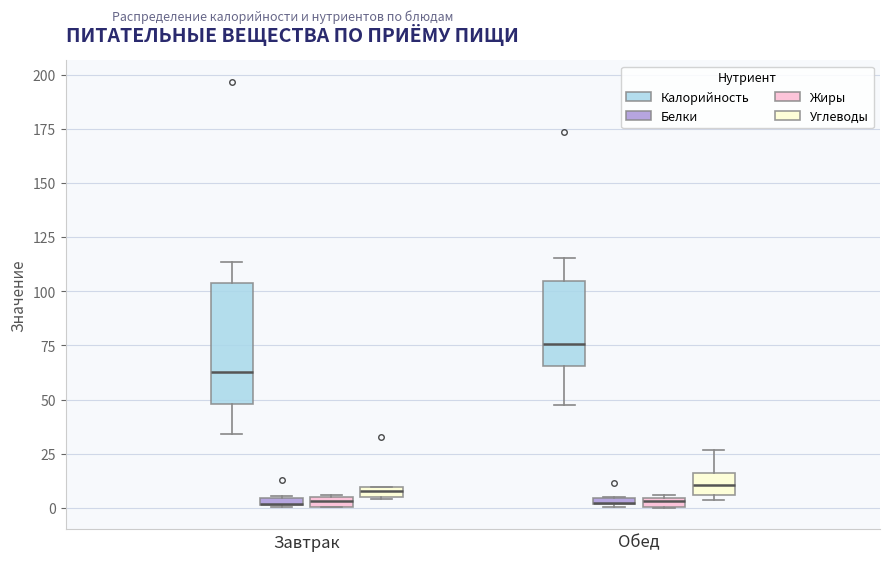

Which box is the tallest, from its lower edge to its upper edge?

Завтрак (Калорийность)